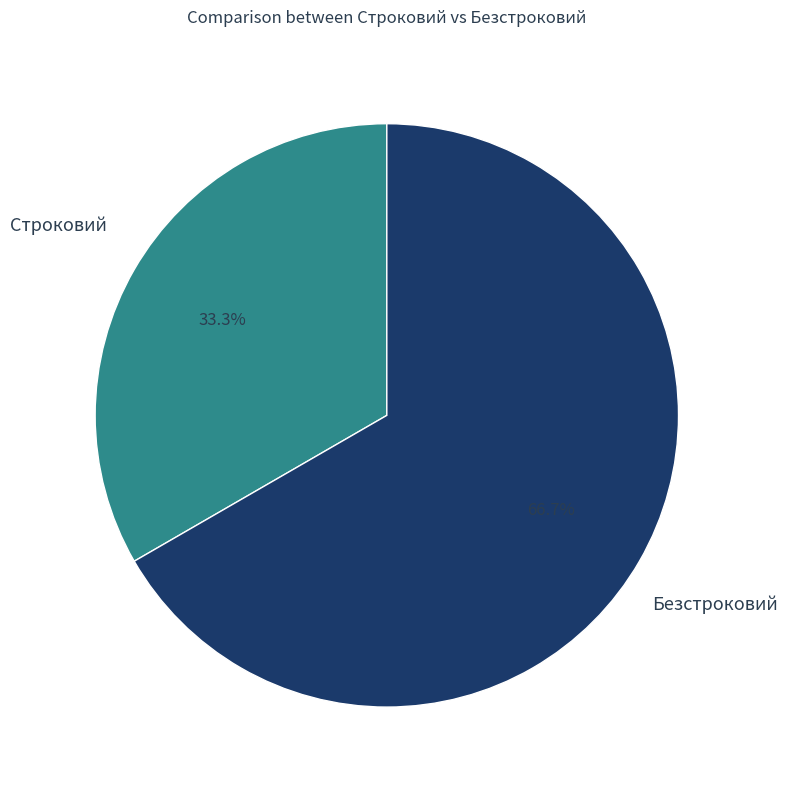

Is there a majority slice in this chart?

Yes